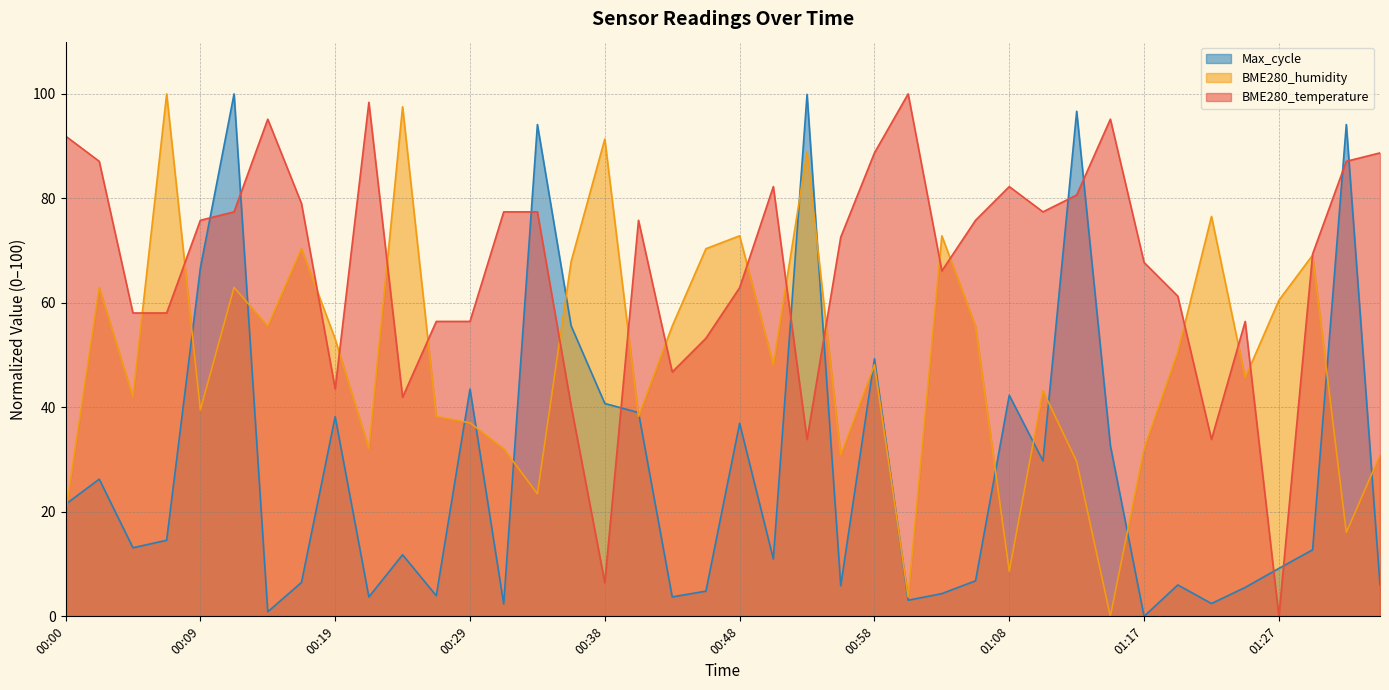

How many categories are shown in the chart?

40